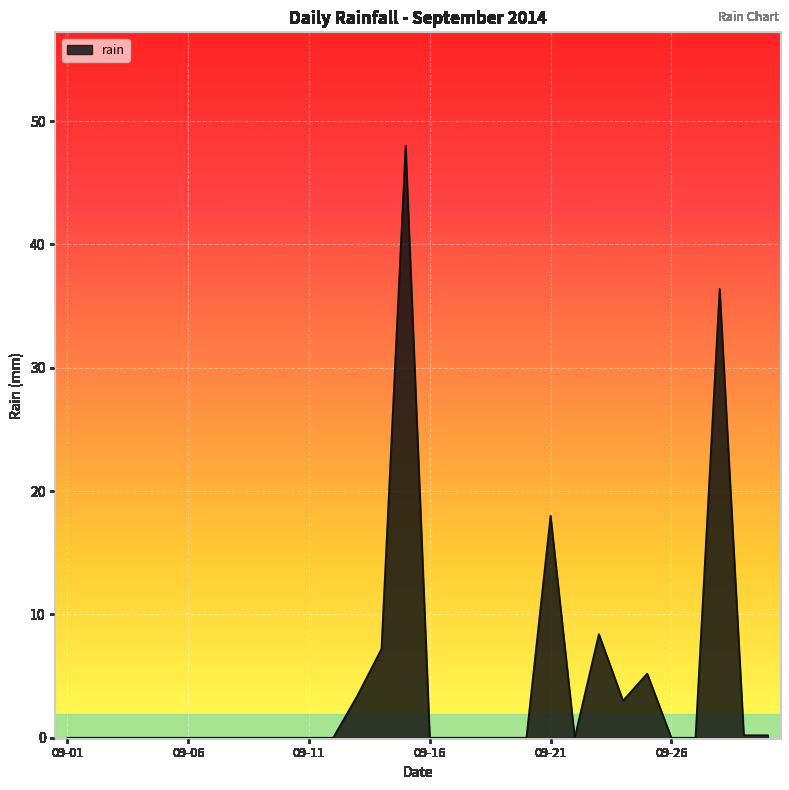

What is the maximum value shown in the chart?

48.0